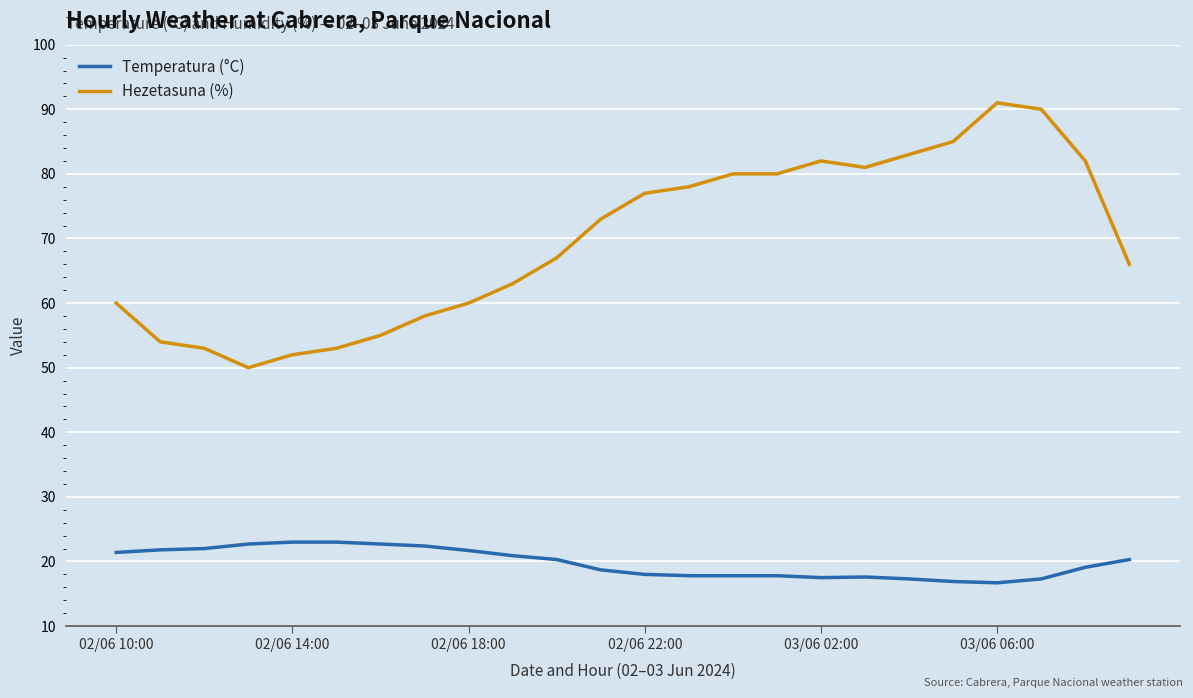

List the series in order of their overall mean, highest first.

Hezetasuna (%), Temperatura (°C)